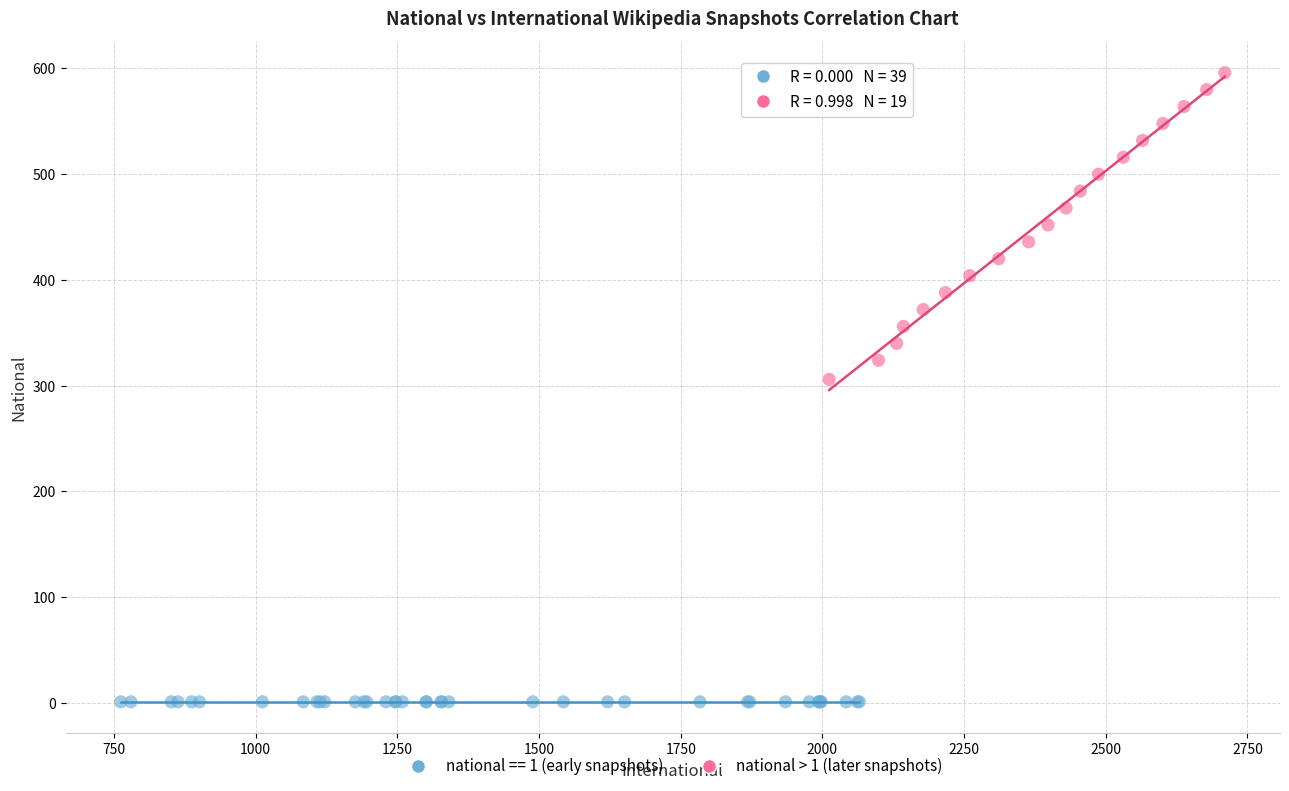

Which series reaches the maximum Y coordinate?

national > 1 (later snapshots)